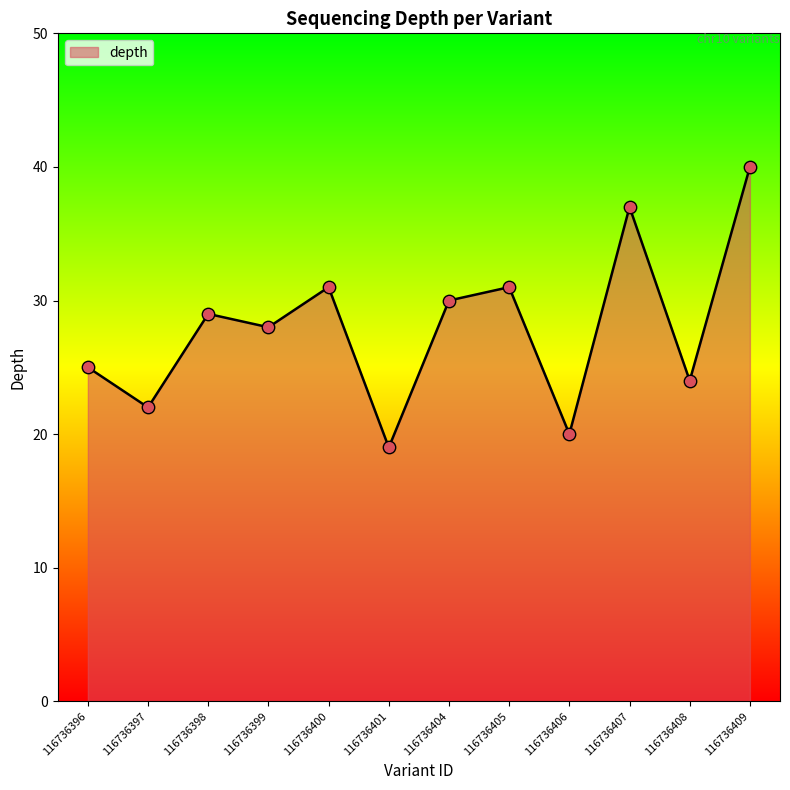

Which has a higher value, 116736408 or 116736406?

116736408